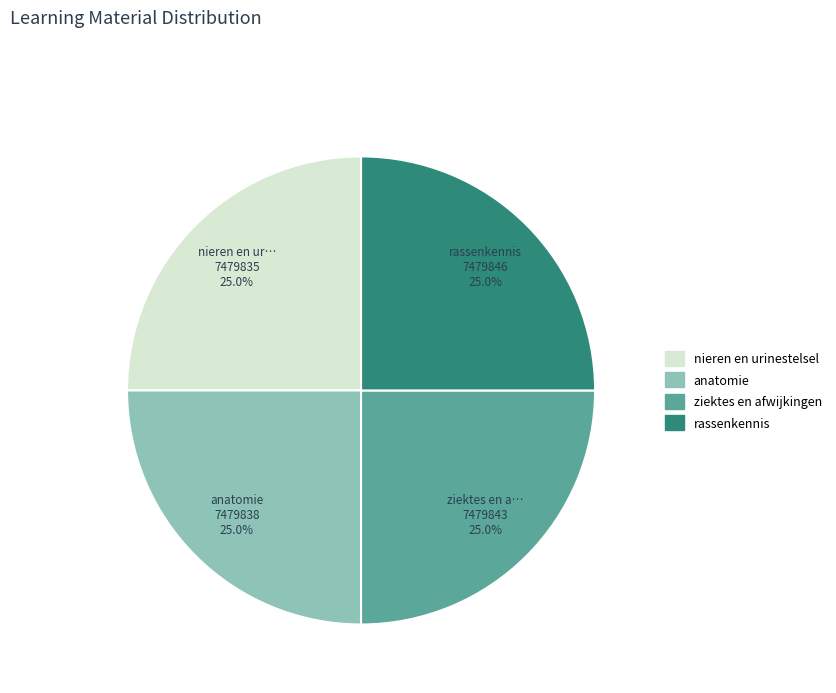

What is the total percentage of rassenkennis and ziektes en afwijkingen?

50.0%